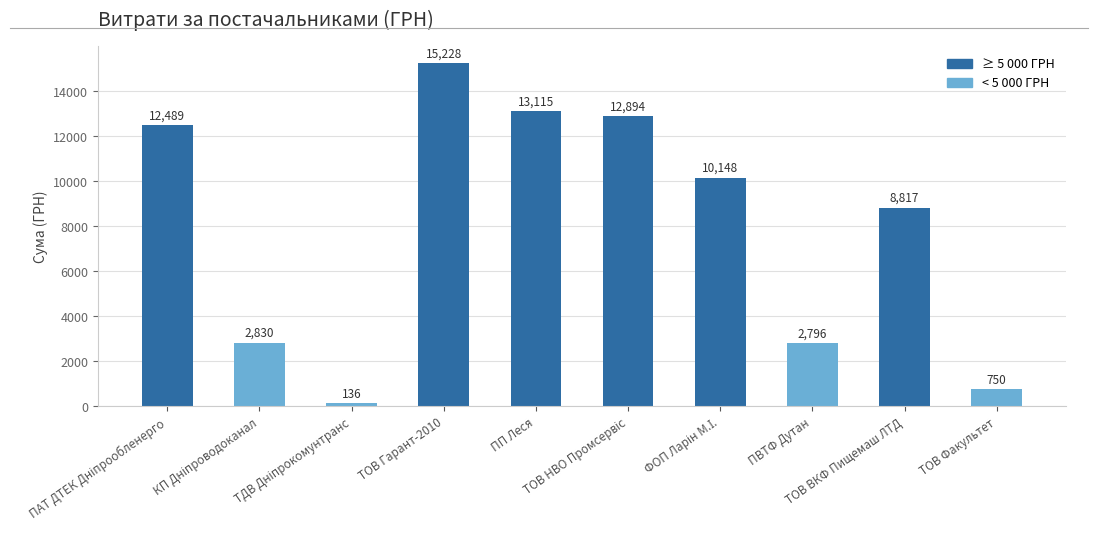

What is the average value?

7920.3